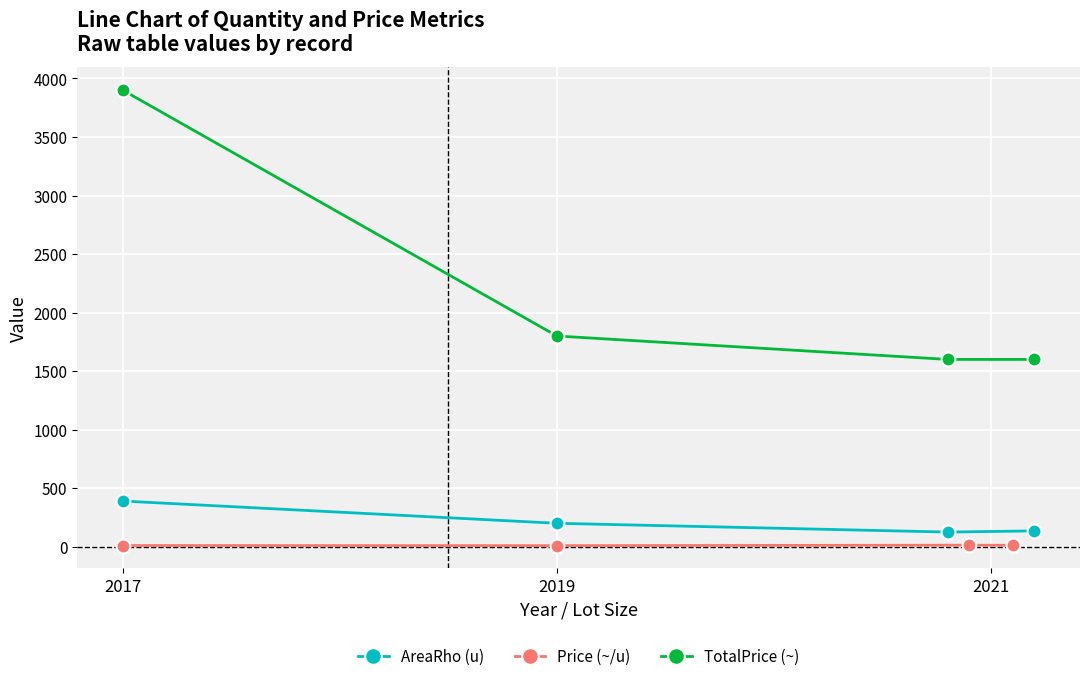

Is the value of AreaRho (u) at 2017 greater than the value of TotalPrice (~) at 2017?

No